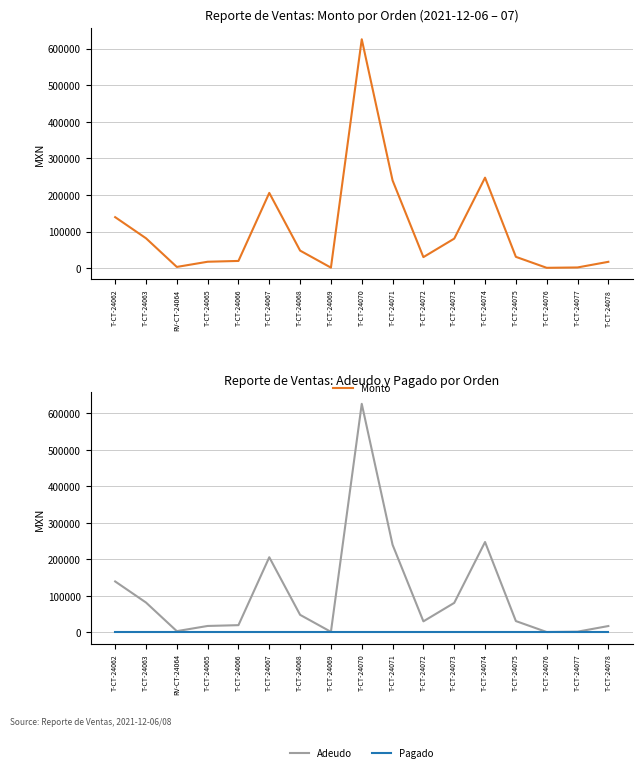

Where is the first local minimum for Monto?

RV-CT-24064